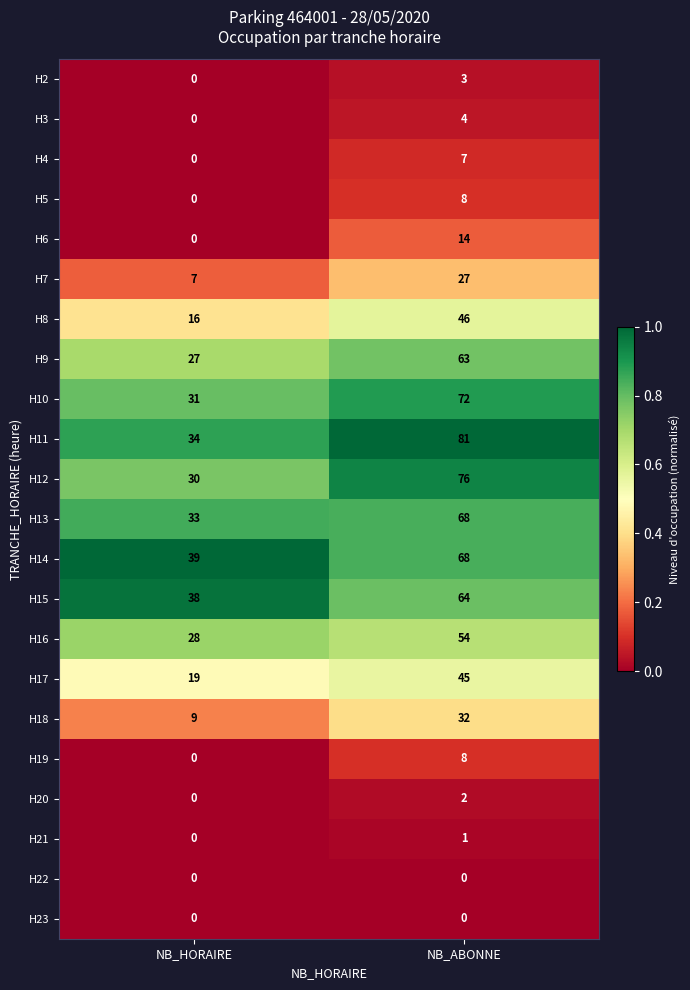

What is the greatest value displayed?

81